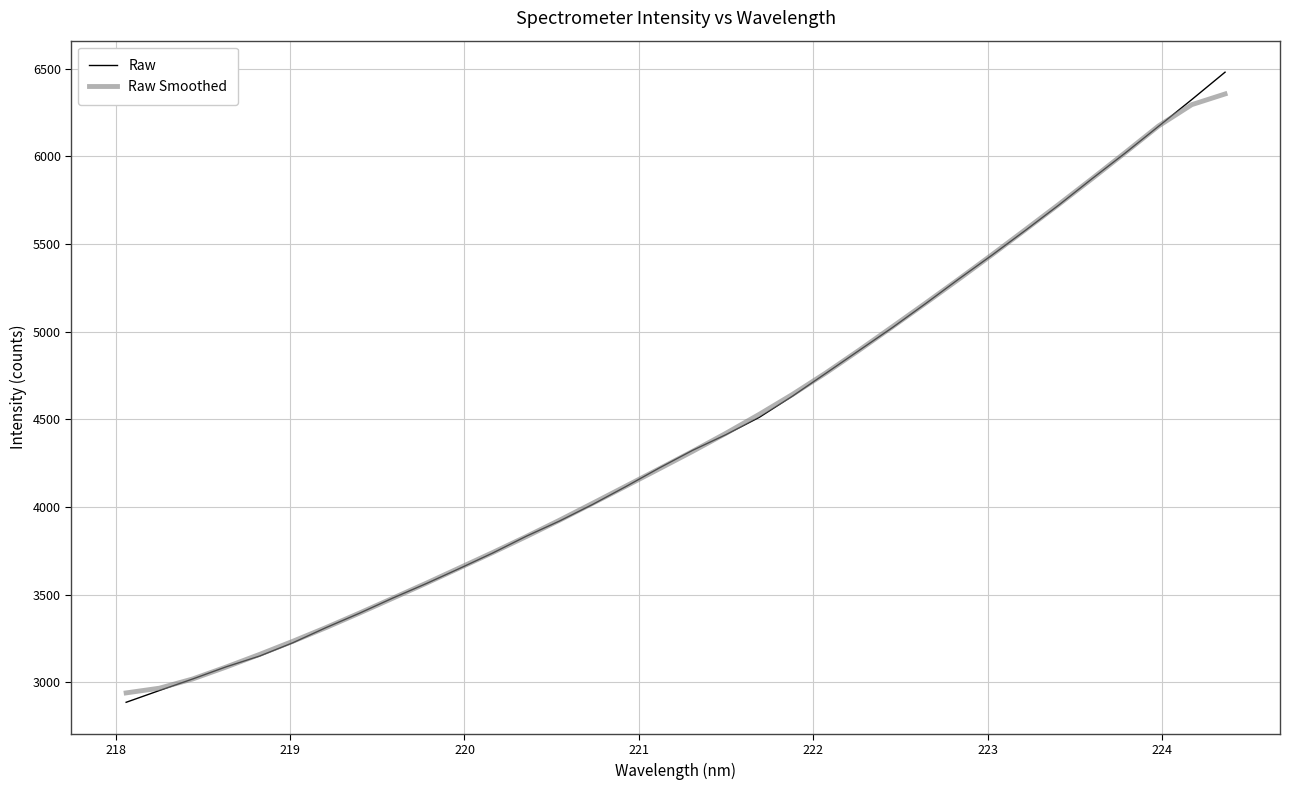

What is the maximum value for Raw?

6480.9